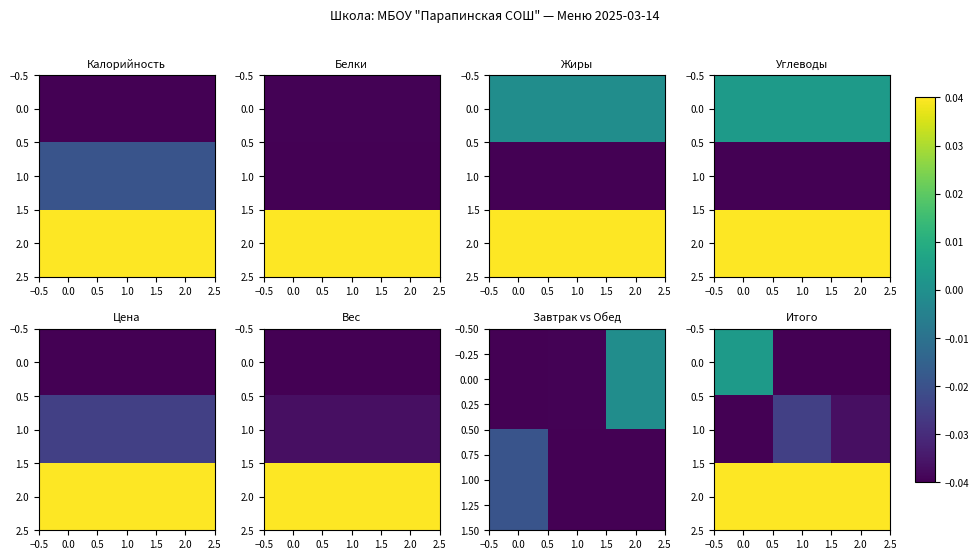

True or false: 2.0 has a value of 0.1 at 2.0.

False